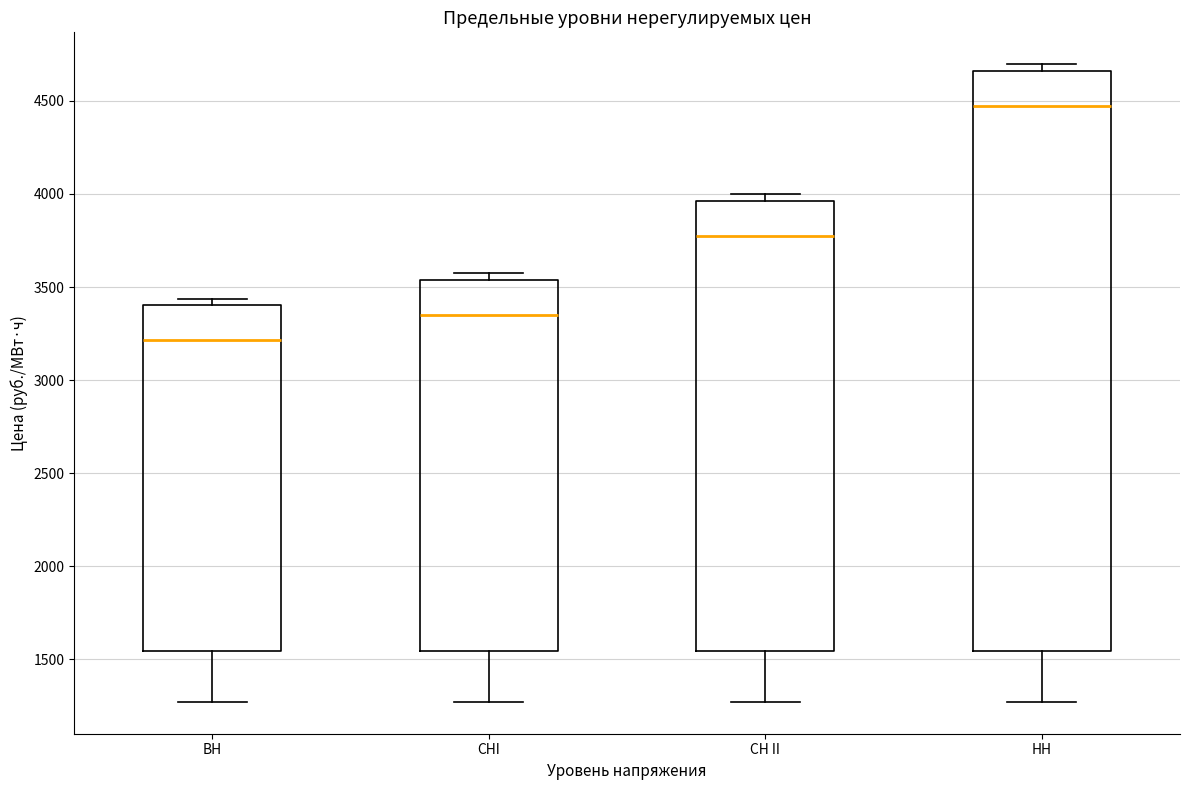

Reading left to right, read every box against the y-axis: the position of its median line, the range the box covers, and the ends of its whiskers. The values are not printed on the chart, so give them approximately, as read against the axis.

ВН: median 3200, box 1550 to 3400, whiskers 1250 to 3450
СНI: median 3350, box 1550 to 3550, whiskers 1250 to 3600
СН II: median 3750, box 1550 to 3950, whiskers 1250 to 4000
НН: median 4450, box 1550 to 4650, whiskers 1250 to 4700